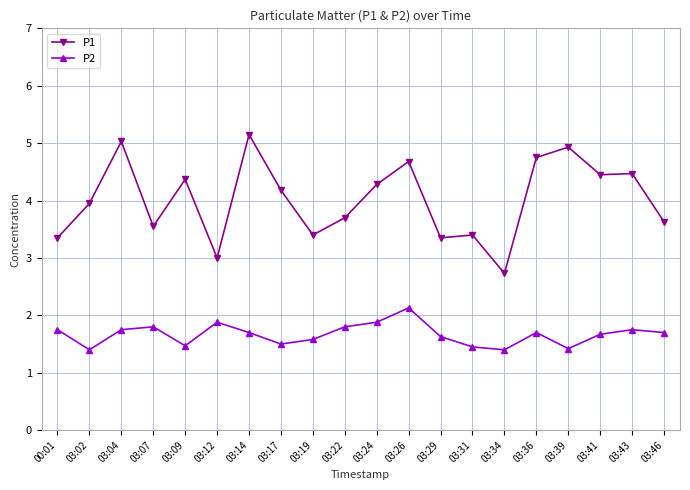

Is the value of P1 at 03:22 greater than the value of P2 at 03:29?

Yes